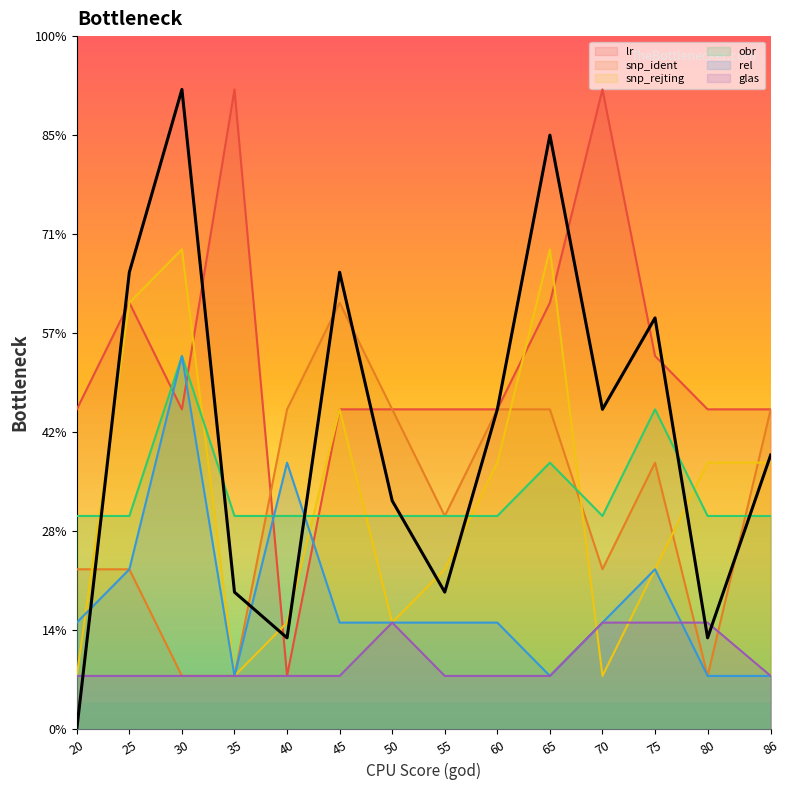

The snp_ident series shows 1 at 30. True or false?

True